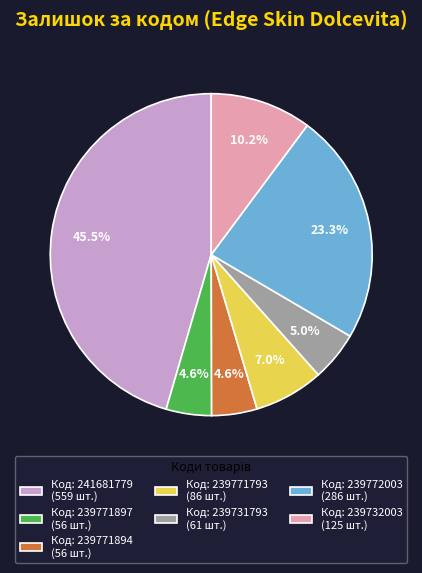

Is there any slice that represents more than half of the pie?

No